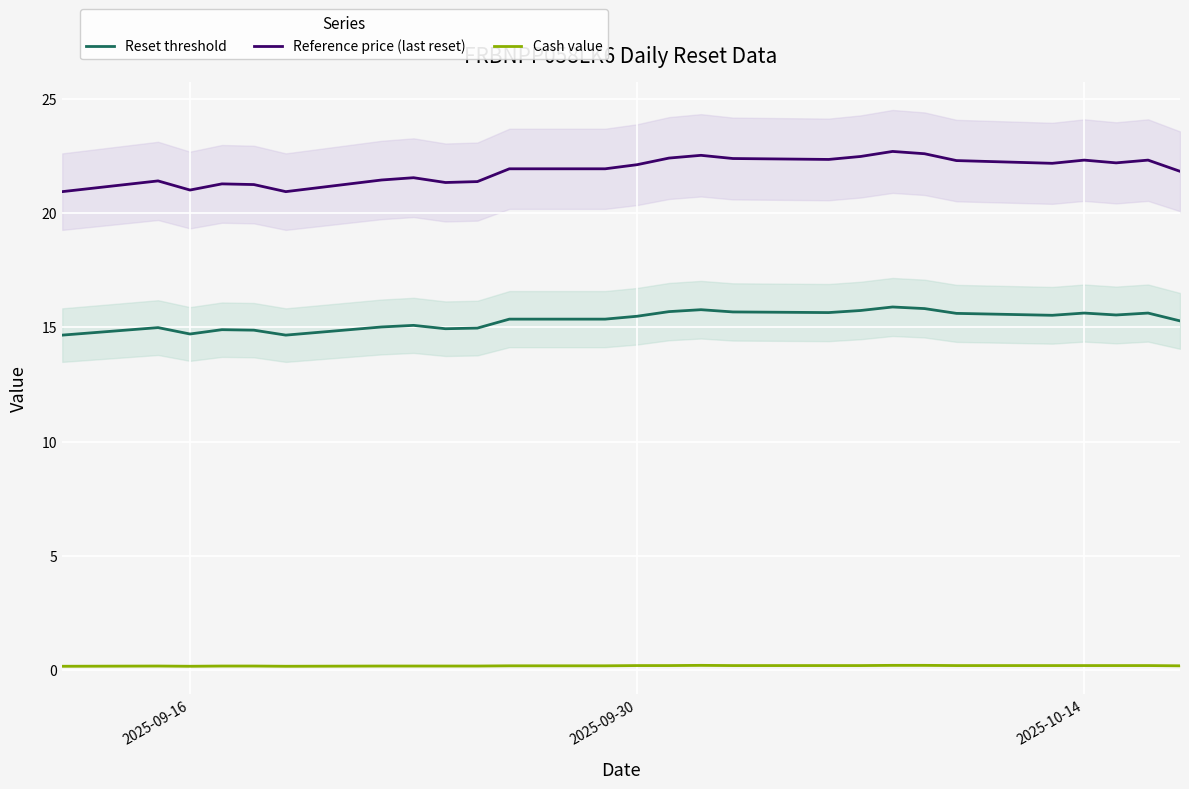

Which series has the widest spread of values?

Reference price (last reset)